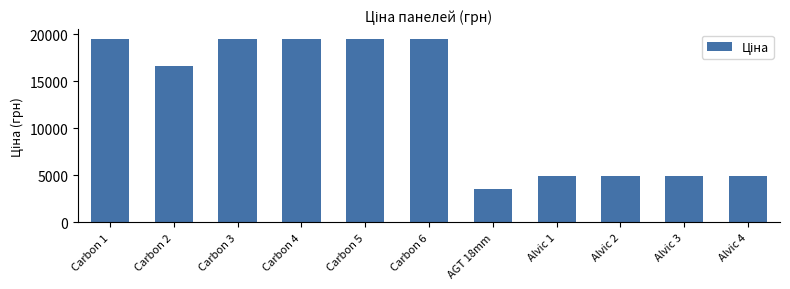

What position from the left is AGT 18mm?

7